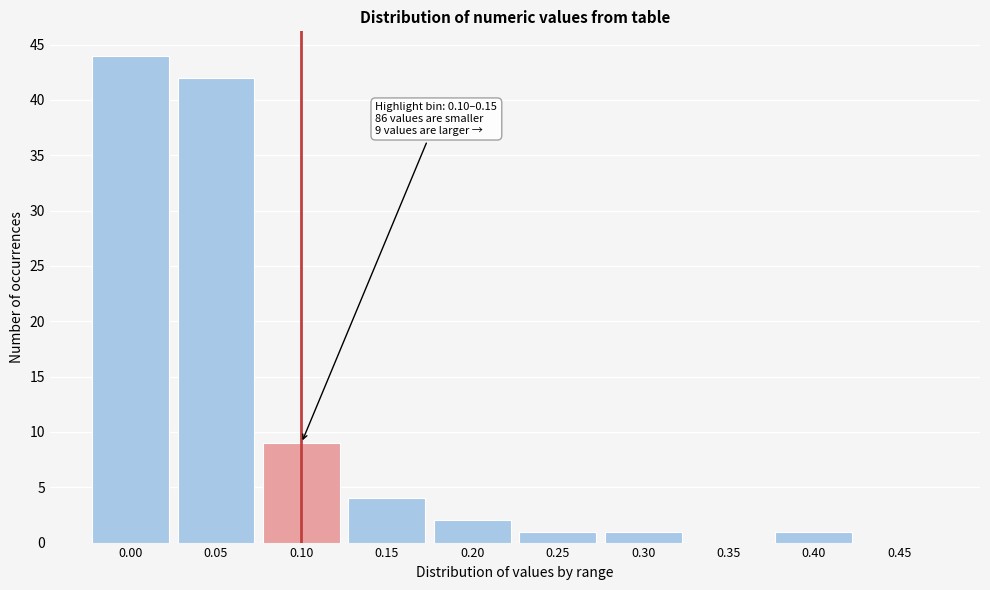

Reading left to right, what are all the values shown in this chart?

0.00=44	0.05=42	0.10=9	0.15=4	0.20=2	0.25=1	0.30=1	0.35=0	0.40=1	0.45=0